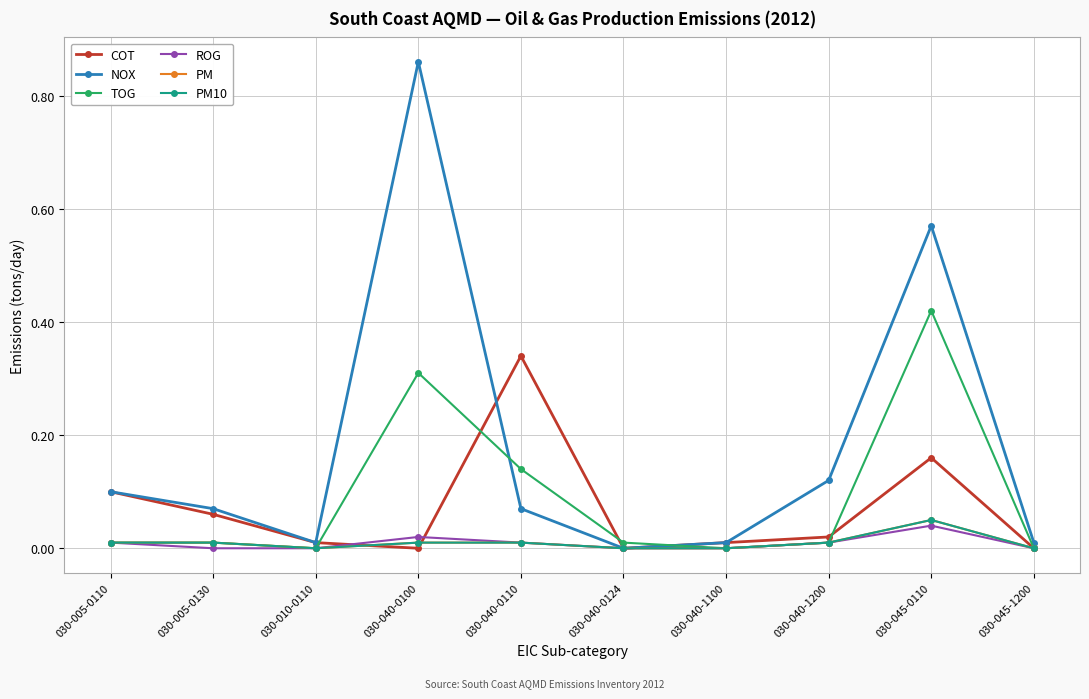

Count the PM10 values in the range 0 to 1.

10